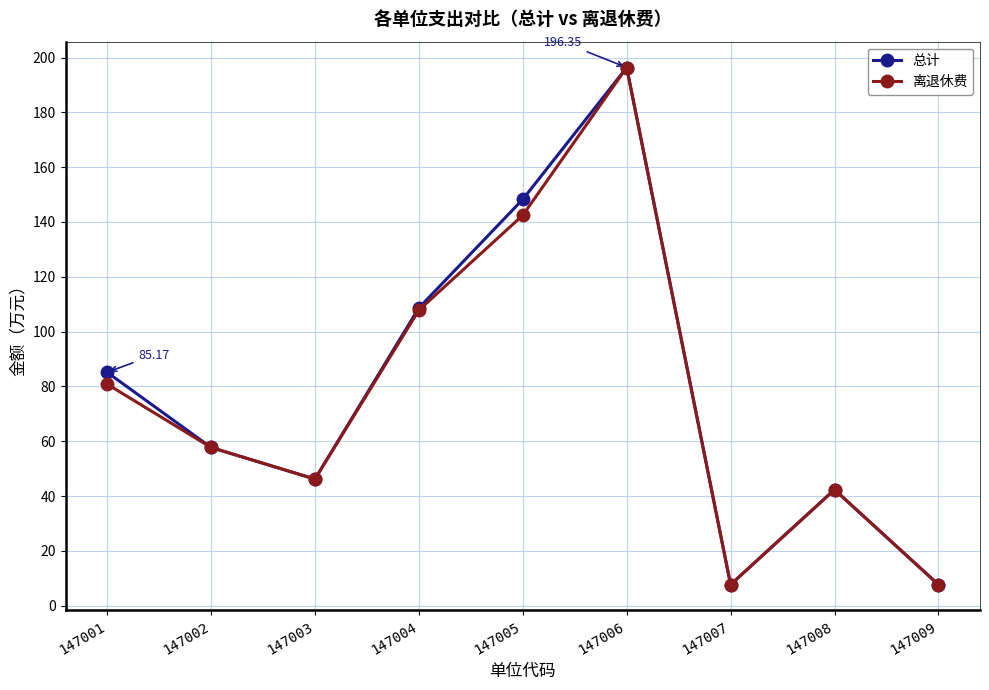

What is the value of the 离退休费 point at the 8th from the left?

42.4